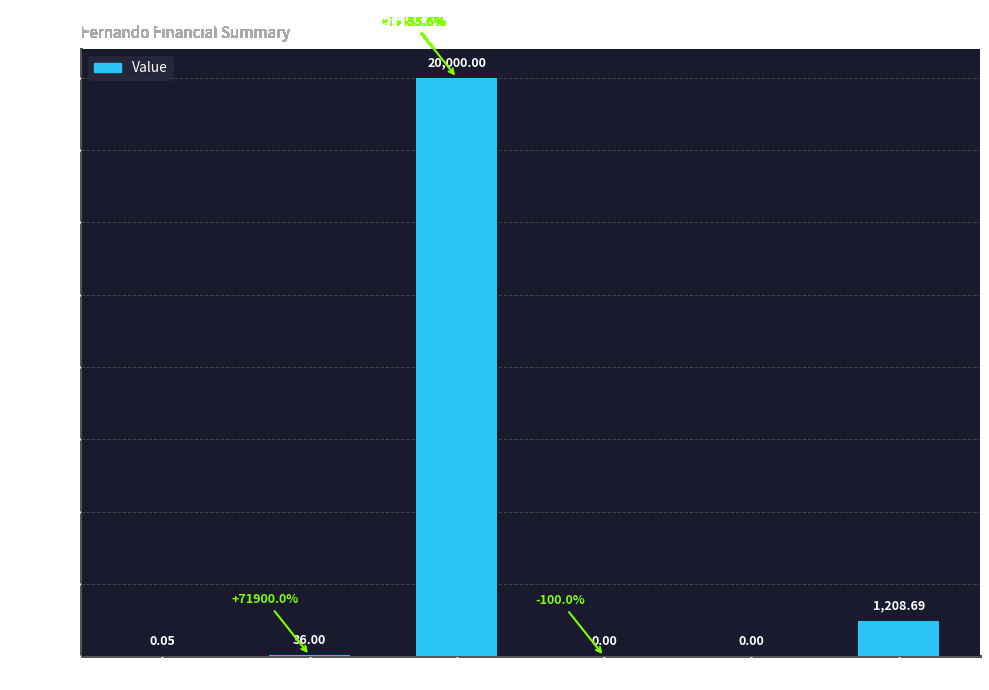

Approximately how many times larger is the value at VA compared to PAGO?

16.5